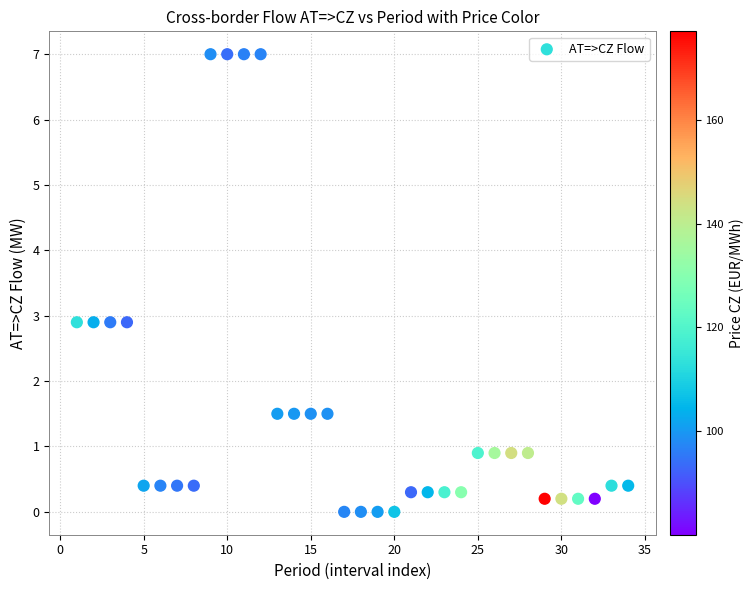

What is the range of X values (max minus min)?

33.0